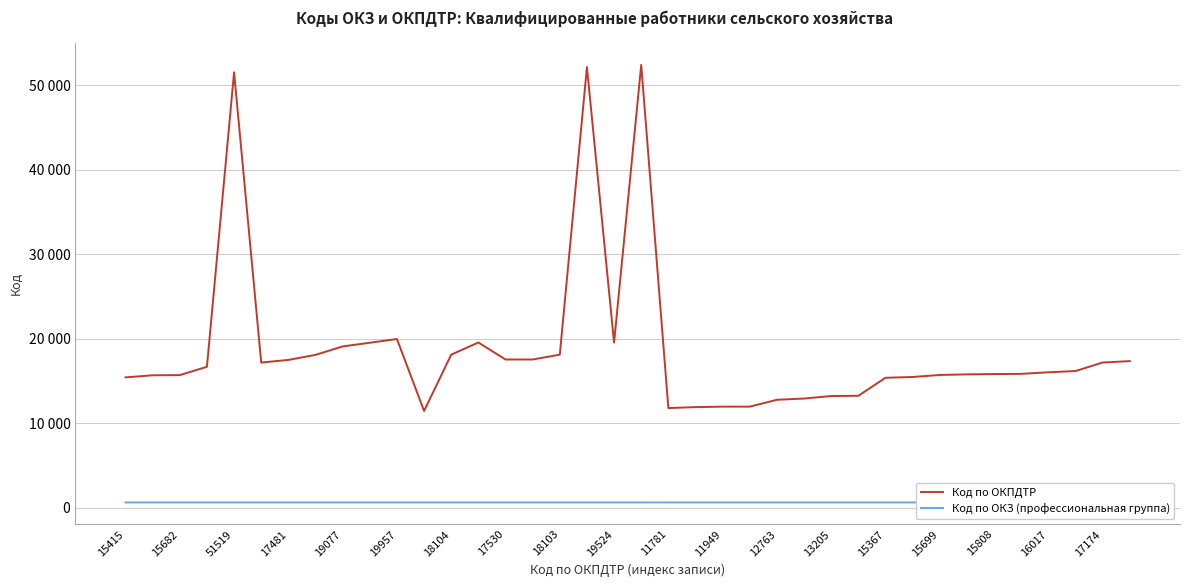

How many lines are shown in the chart?

2